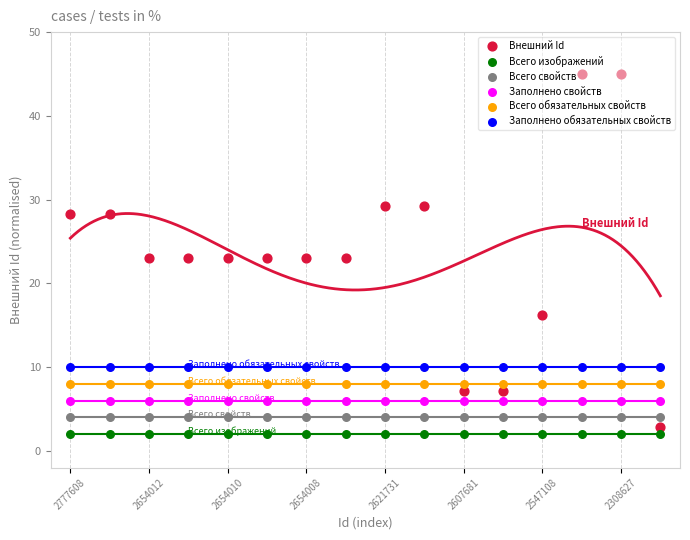

What is the total value across all series at 2607681?

37.1